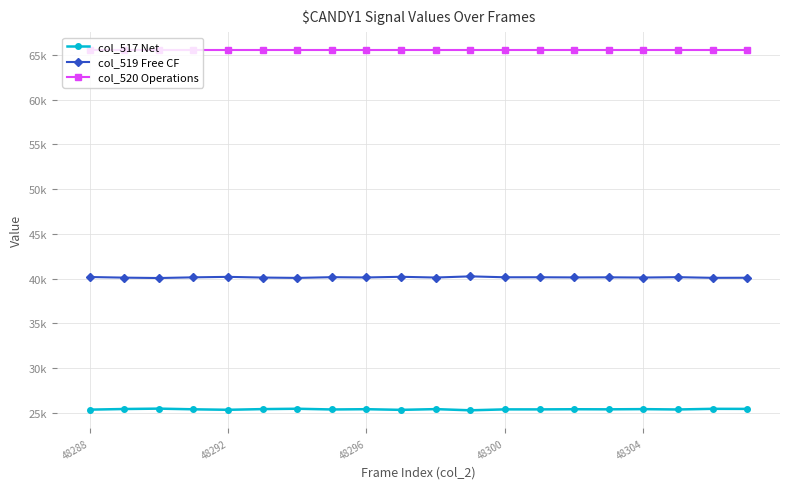

What are all the series names shown in the legend?

col_517 Net, col_519 Free CF, col_520 Operations